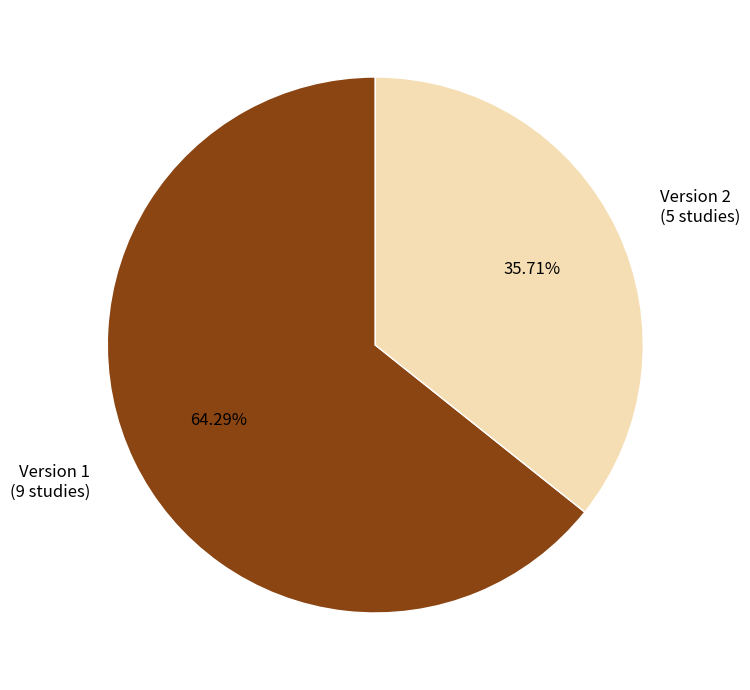

Combined, do Version 2 (5 studies) and Version 1 (9 studies) account for over 50%?

Yes